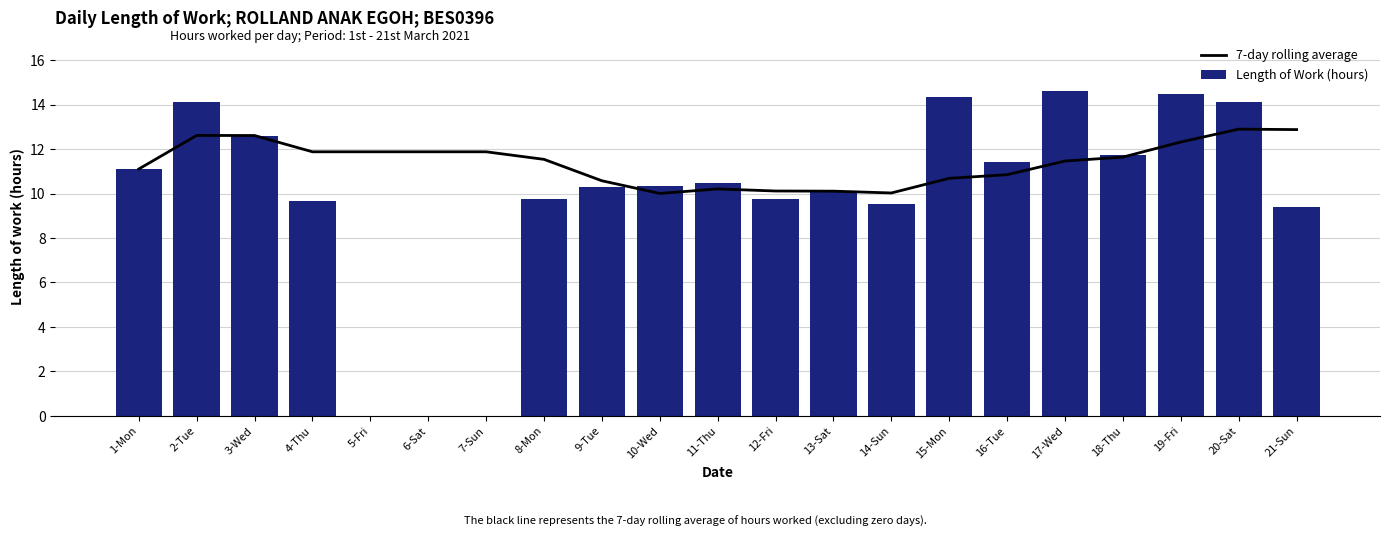

At which category is the sum across all series the highest?

20-Sat